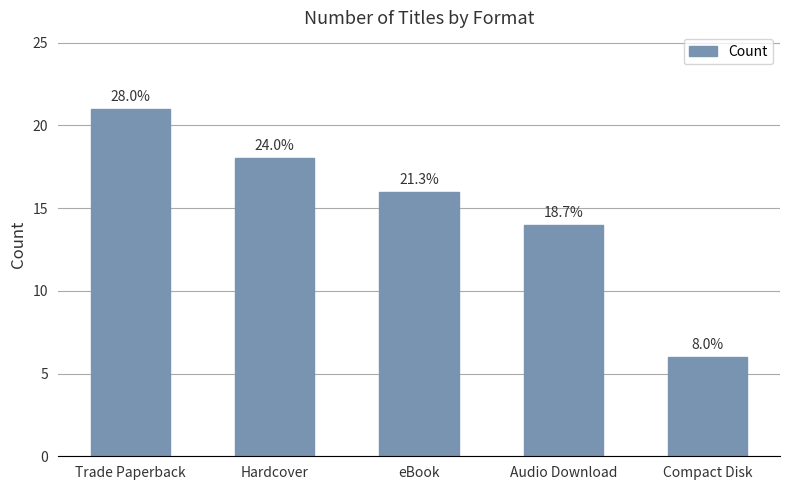

How many bars are there in total?

5